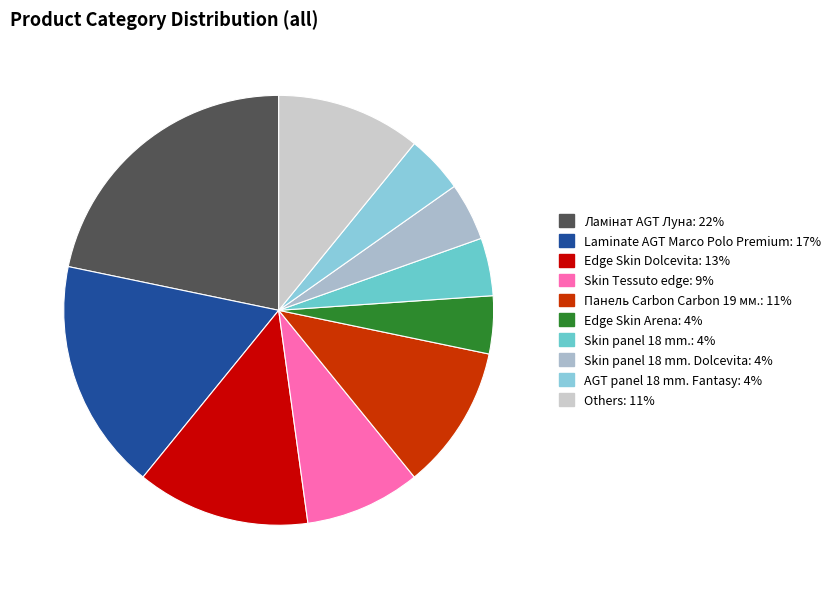

How many slices are in this pie chart?

10